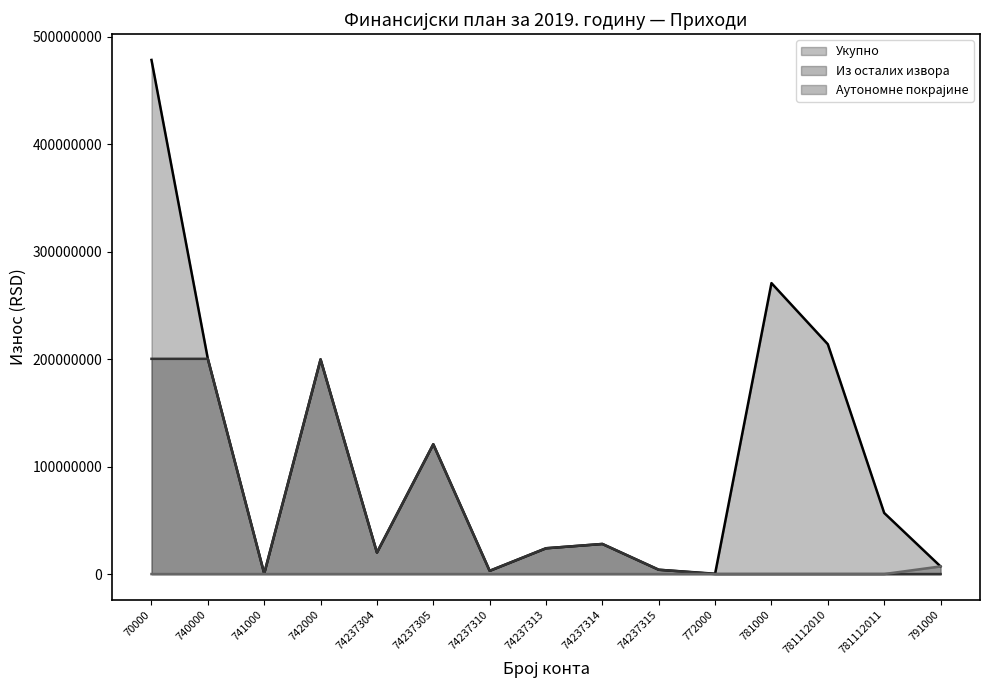

What is the difference between the second highest and minimum values in the Из осталих извора series?

200314069